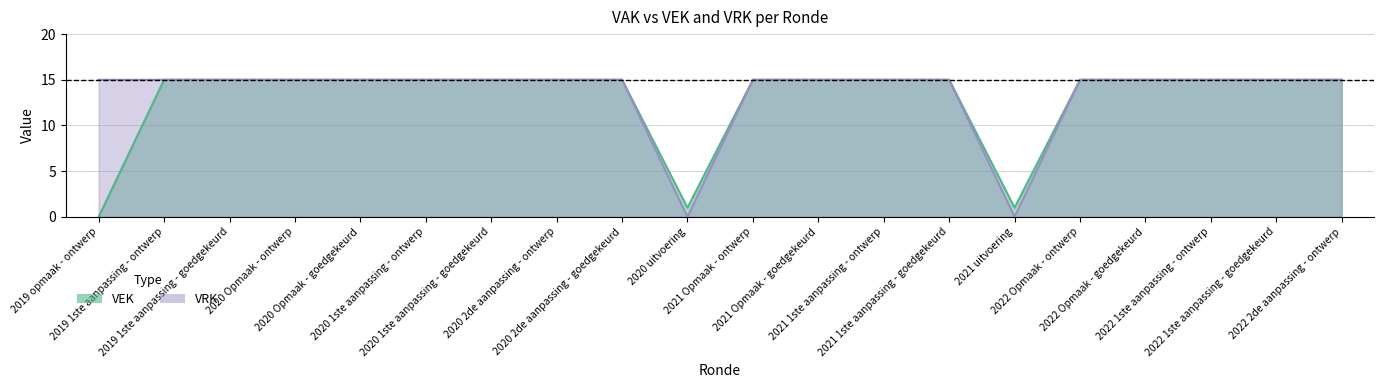

What are all the series names shown in the legend?

VEK, VRK